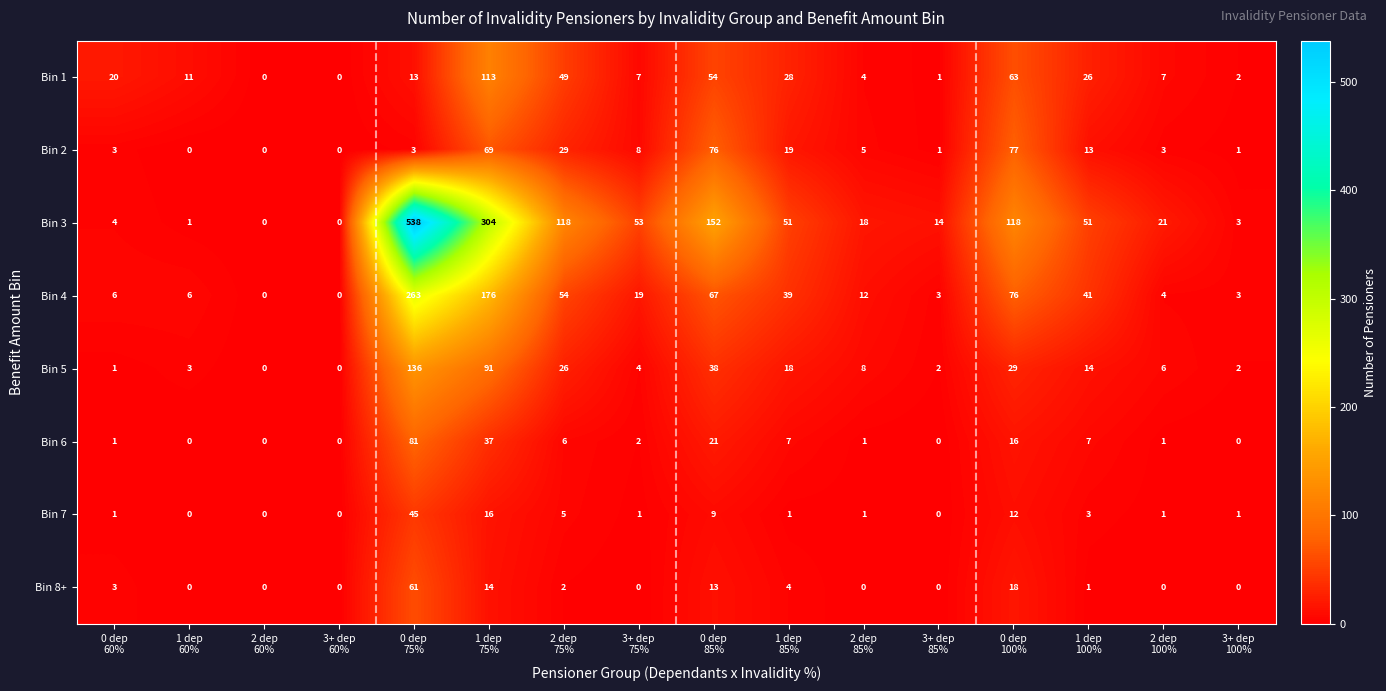

Between 1 dep
60% and 3+ dep
60%, which series saw the biggest shift?

Bin 1